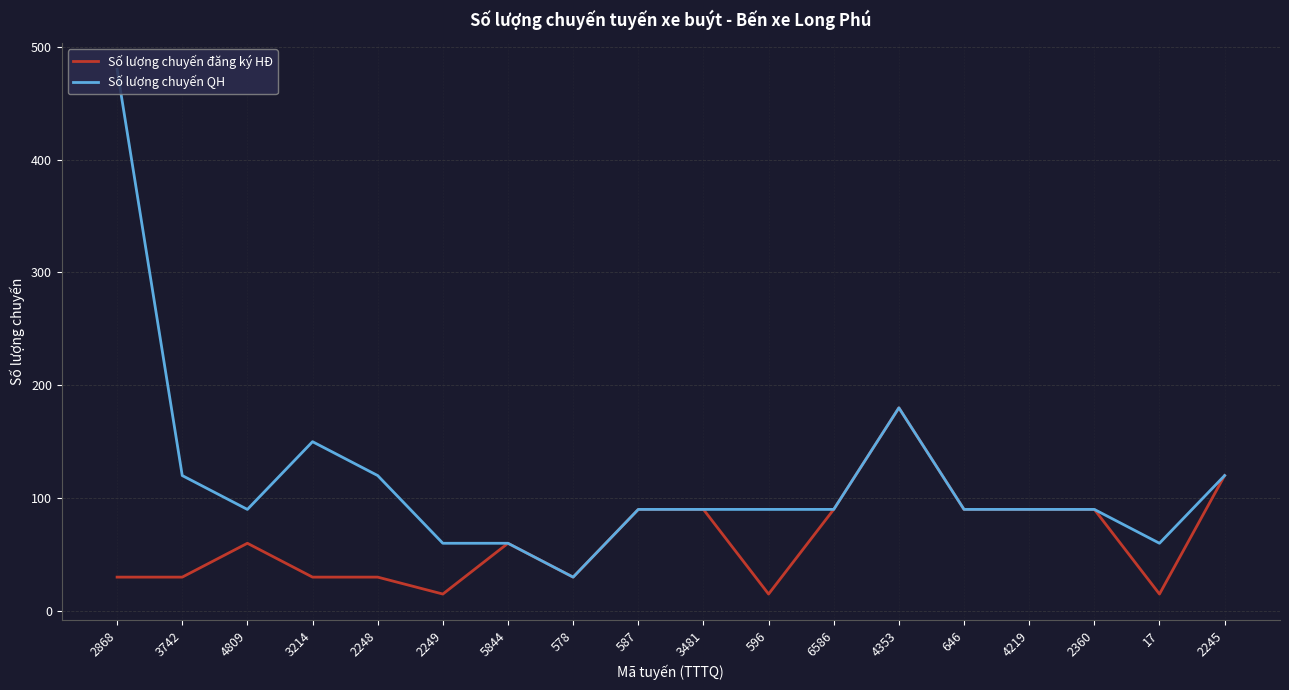

Which series changed the most between 3214 and 17?

Số lượng chuyến QH